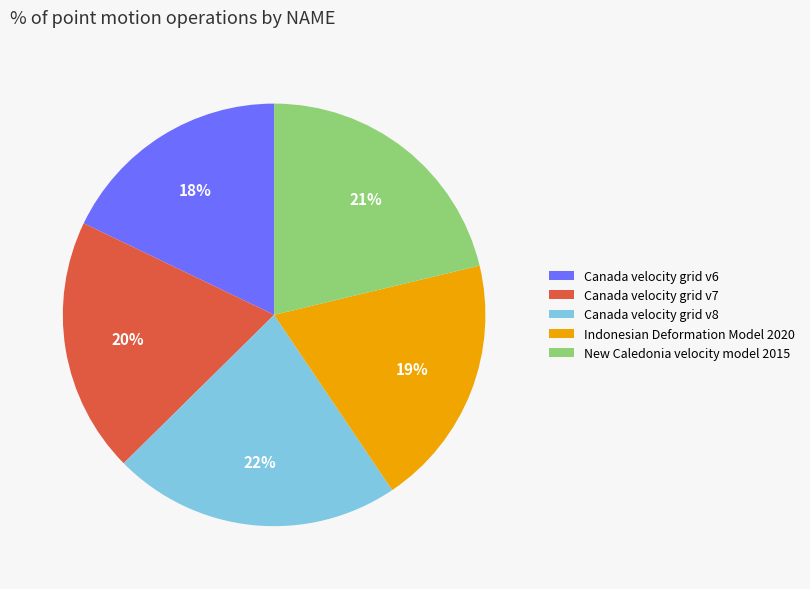

To the nearest percent, what percentage of the pie is Canada velocity grid v7?

20%